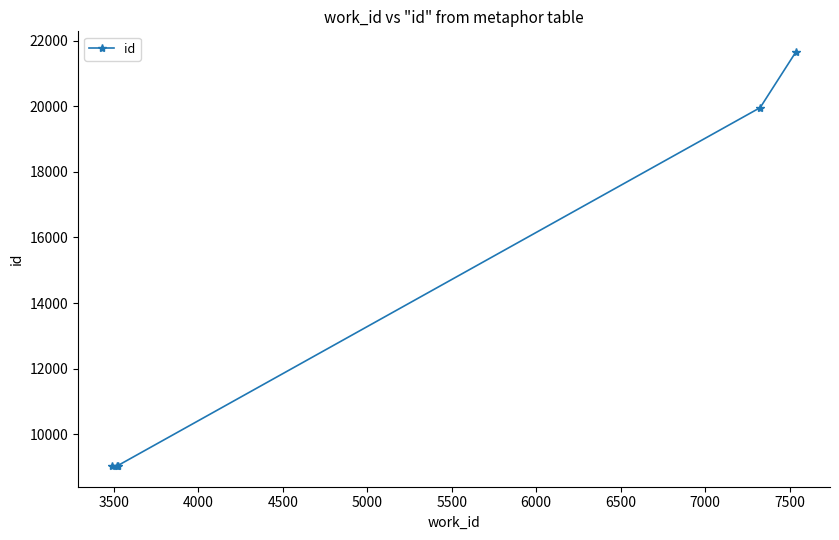

What is the maximum value shown in the chart?

21651